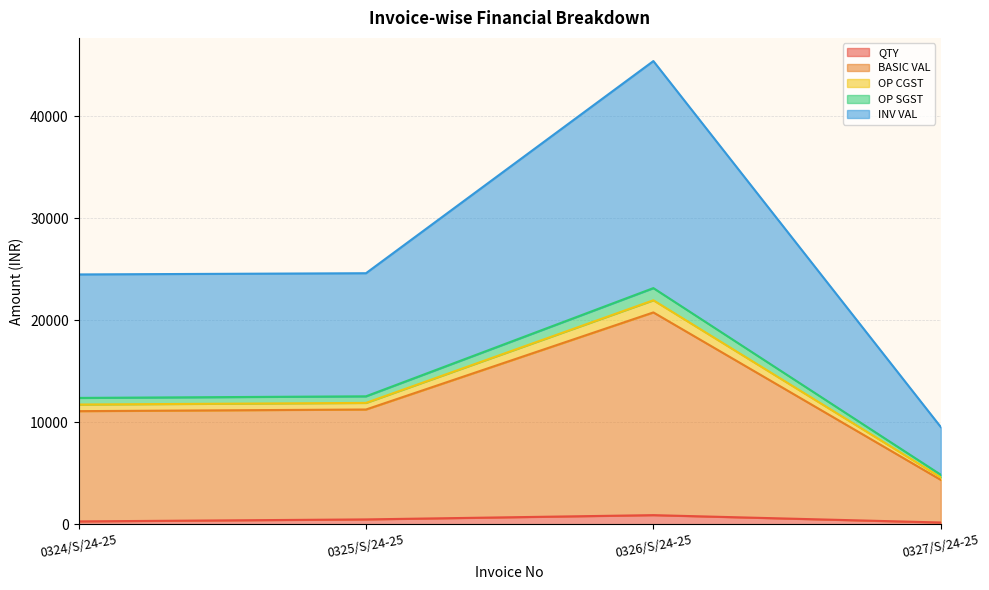

What position from the right is 0326/S/24-25?

2